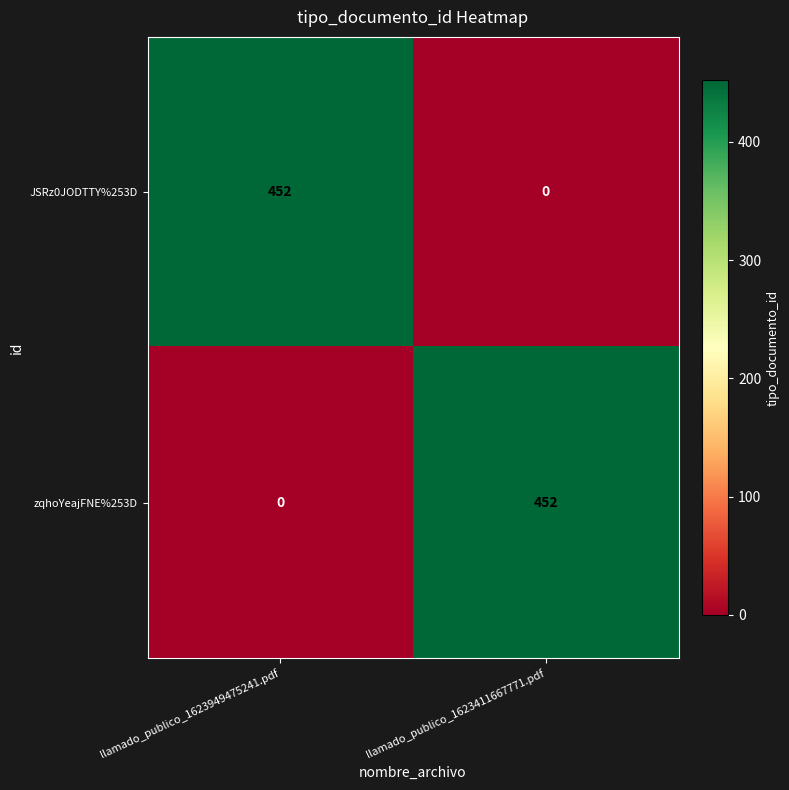

What is the average value of the zqhoYeajFNE%253D series?

226